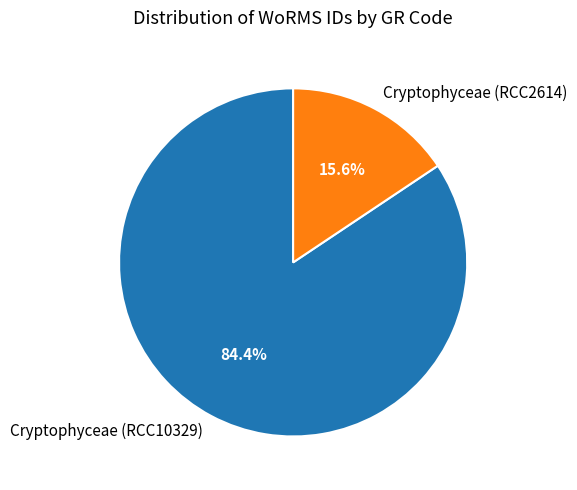

What portion of the pie excludes Cryptophyceae (RCC10329)?

15.6%